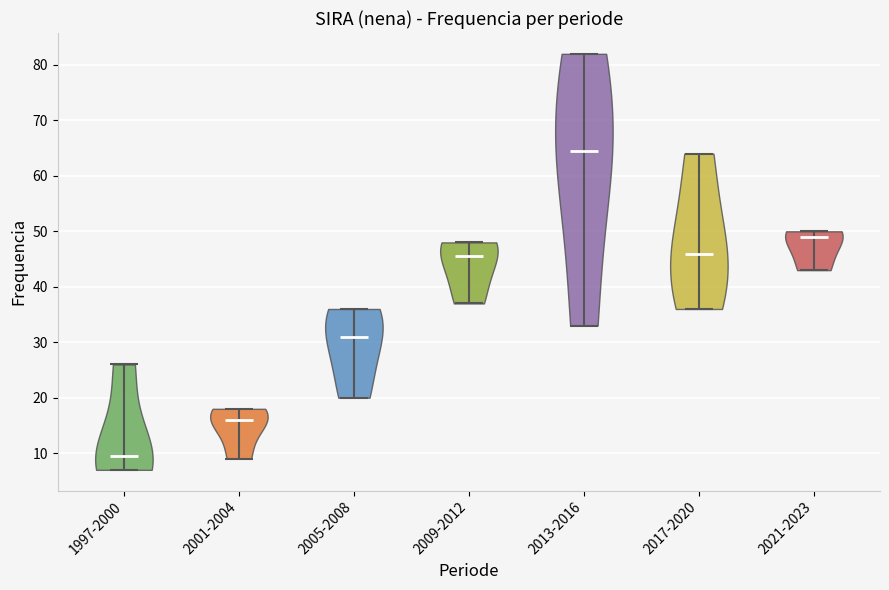

What is the lowest point the violin for 2021-2023 reaches on the y-axis? The values are not printed on the chart, so give them approximately, as read against the axis.

43